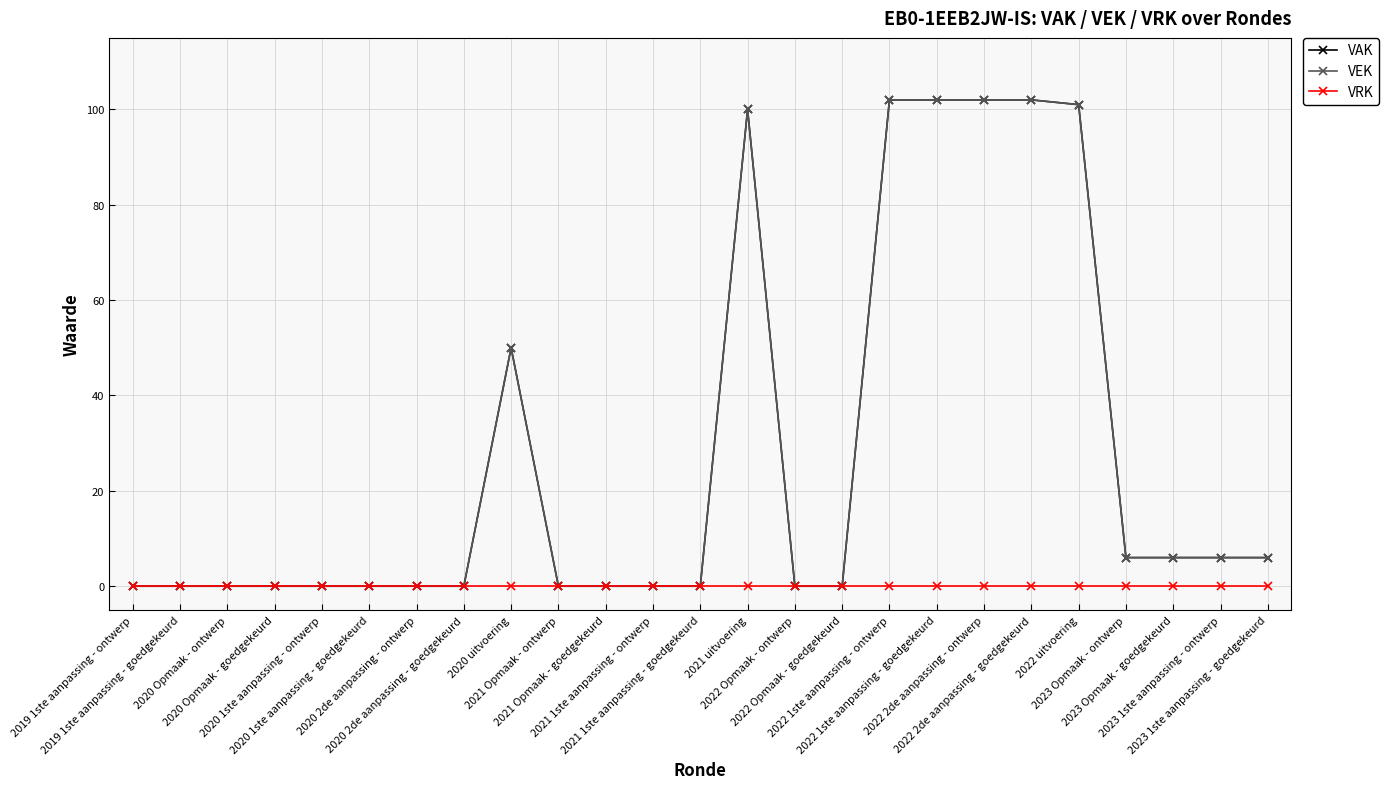

What is the sum of all VEK values?

683